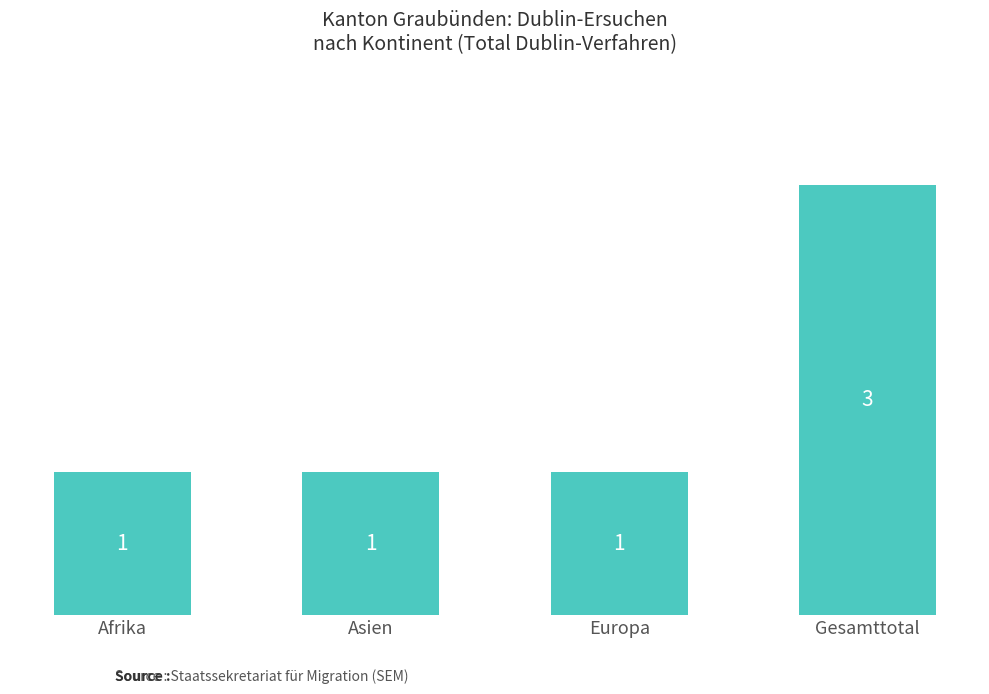

What value does the data have at Afrika?

1